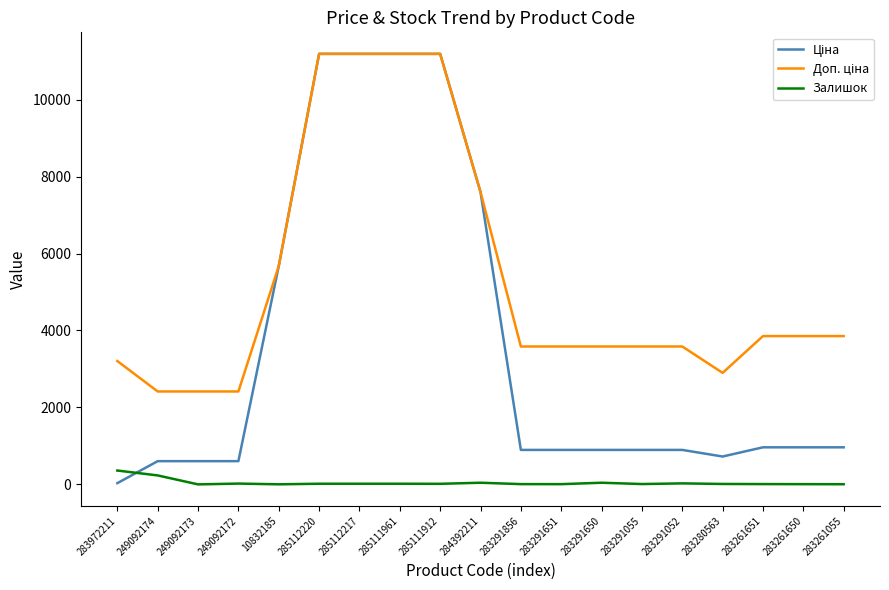

Is it true that Залишок equals 0.0 at 249092173?

True